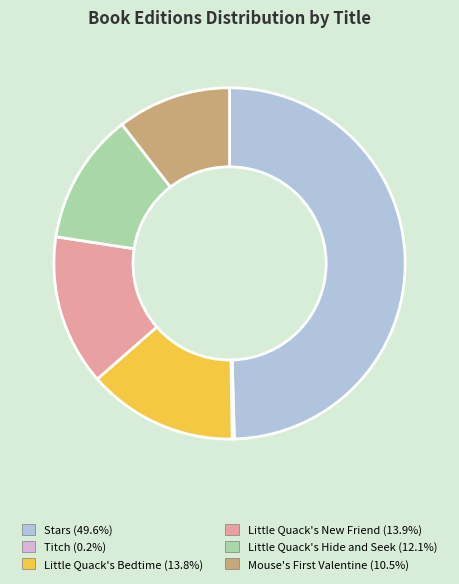

Does Little Quack's Hide and Seek account for over 50% of the chart?

No